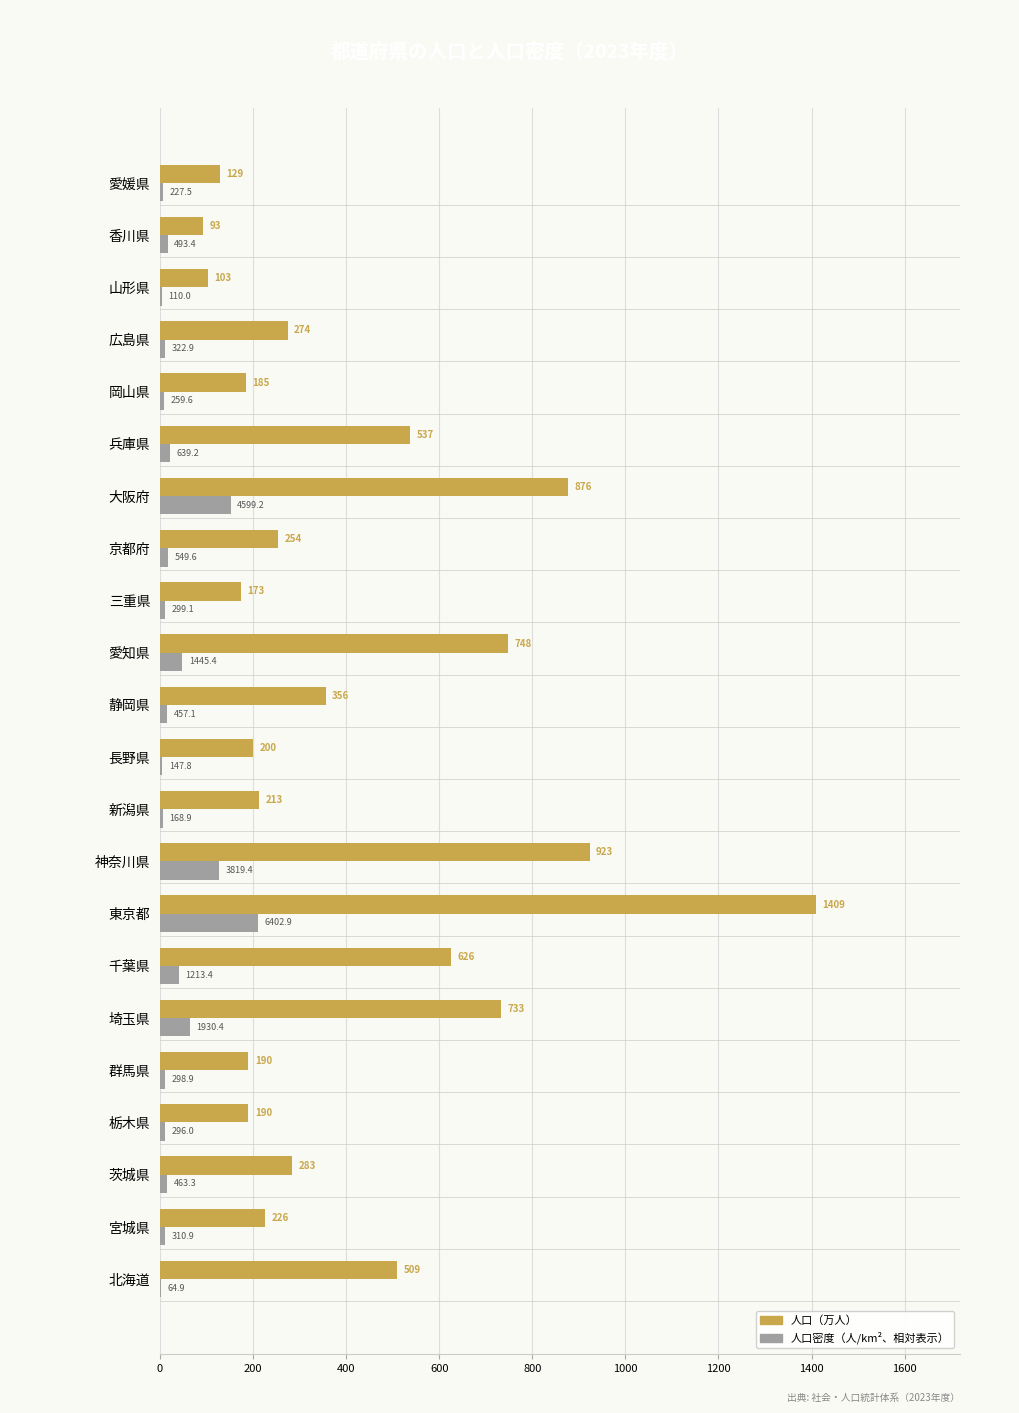

At which category is the sum across all series the highest?

東京都